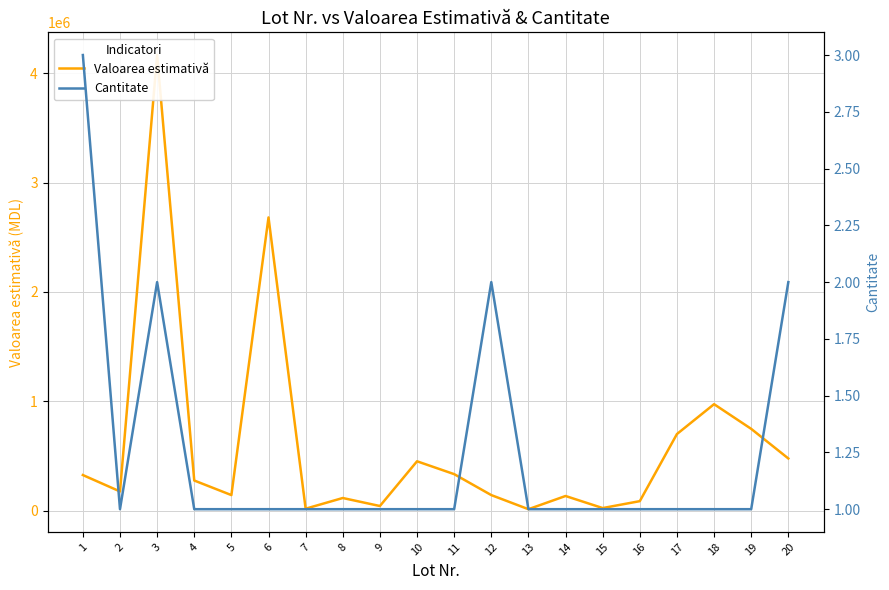

At which category does Valoarea estimativă reach its first local valley?

2